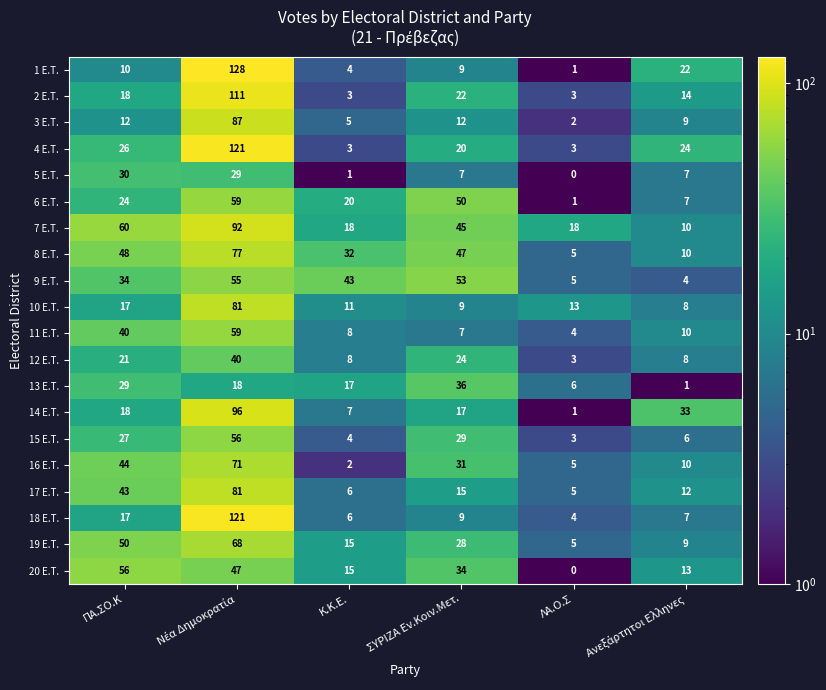

Is the value of 11 Ε.Τ. at ΠΑ.ΣΟ.Κ greater than the value of 13 Ε.Τ. at Κ.Κ.Ε.?

Yes